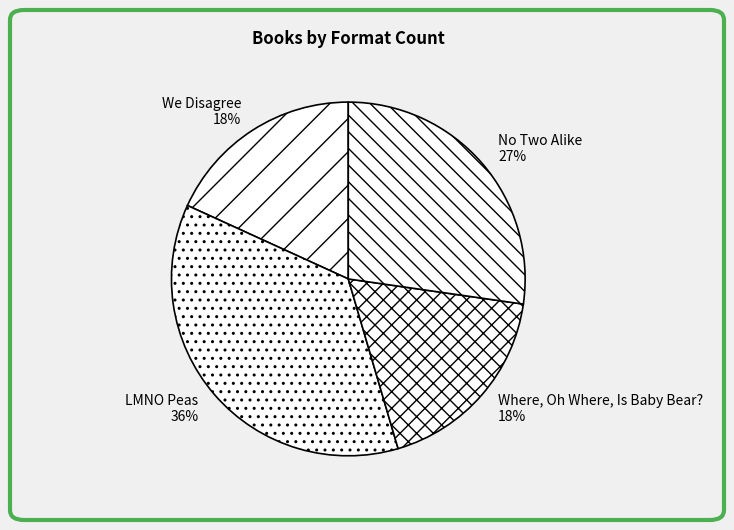

Do We Disagree and LMNO Peas together represent more than half of the pie?

Yes